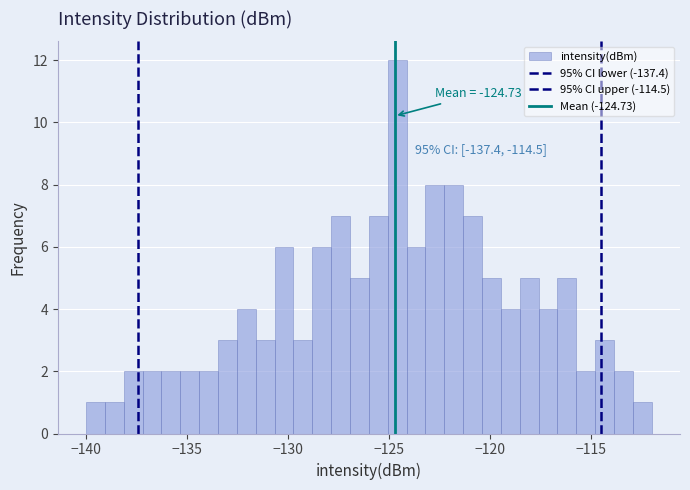

Read against the x-axis, roughly where is the centre of the tallest bar?

-124.5